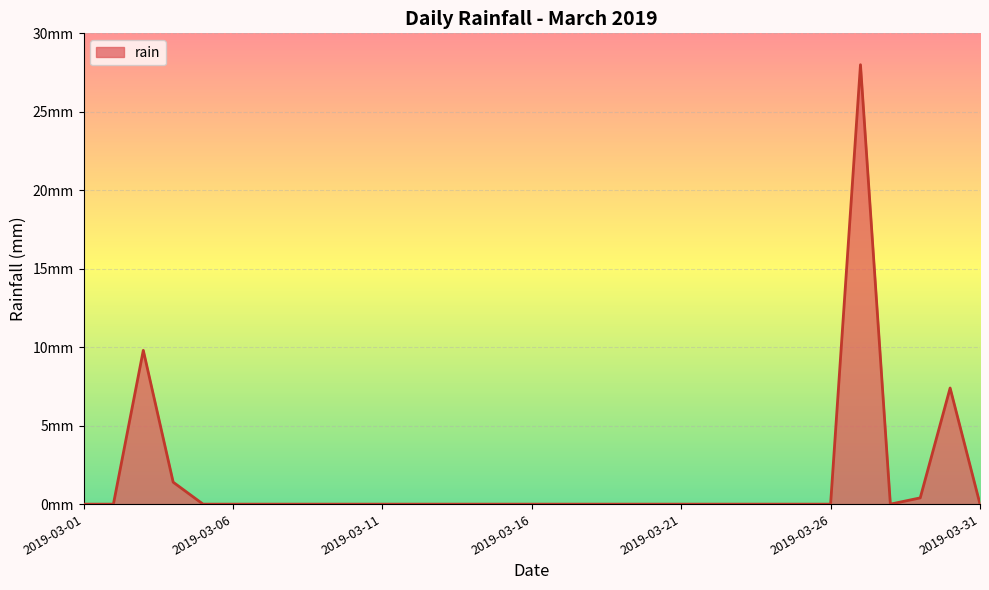

True or false: there are more than 2 points higher than both neighbors.

True